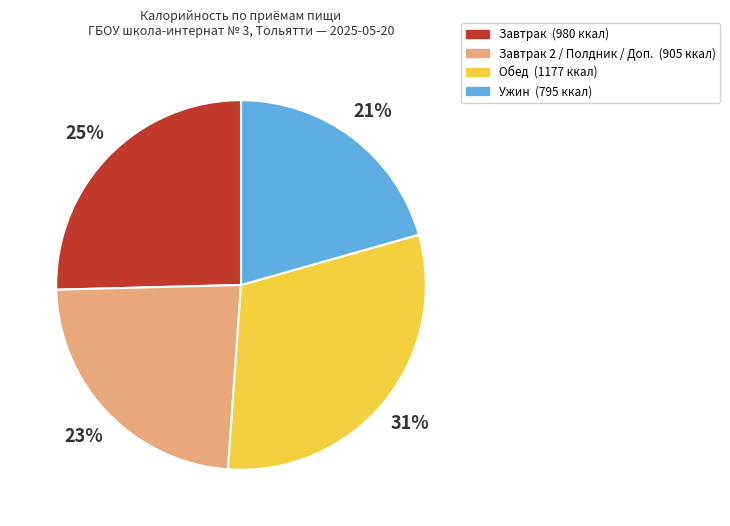

Does any single category account for the majority?

No